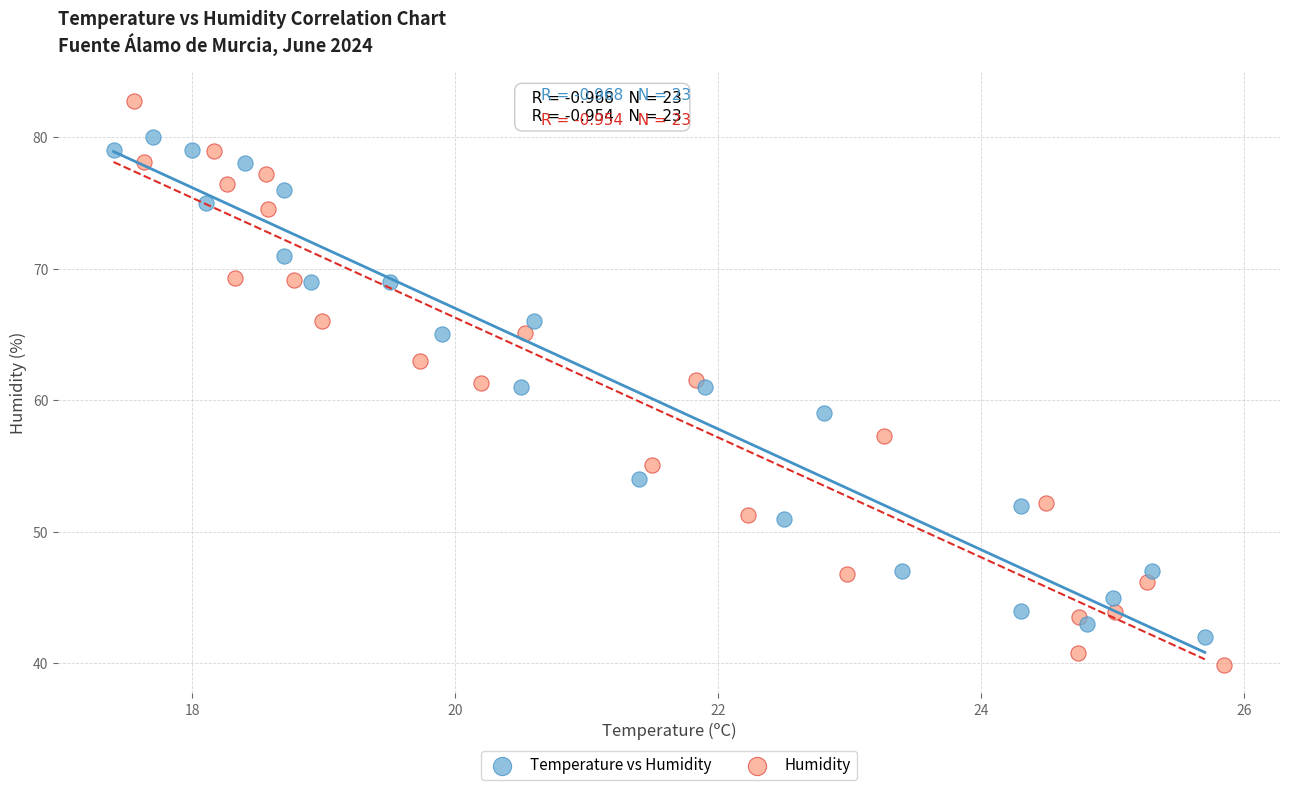

Which series reaches the minimum Y coordinate?

Humidity